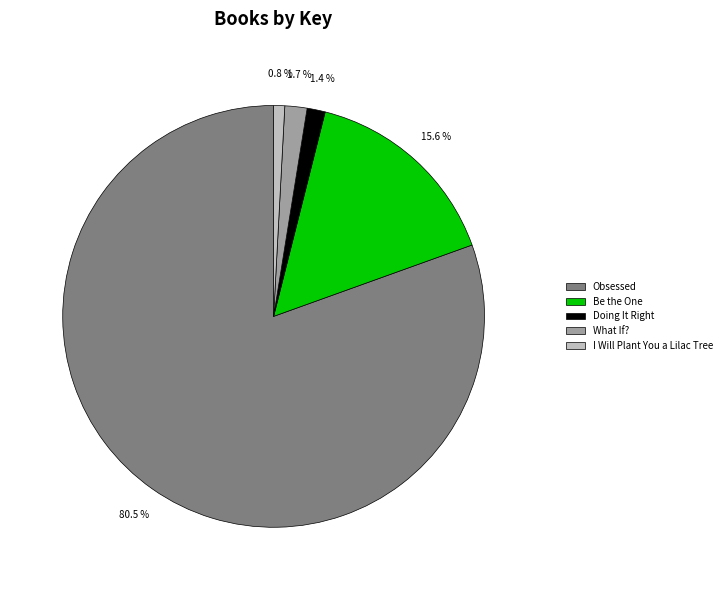

The I Will Plant You a Lilac Tree slice represents 11% of the pie. True or false?

False